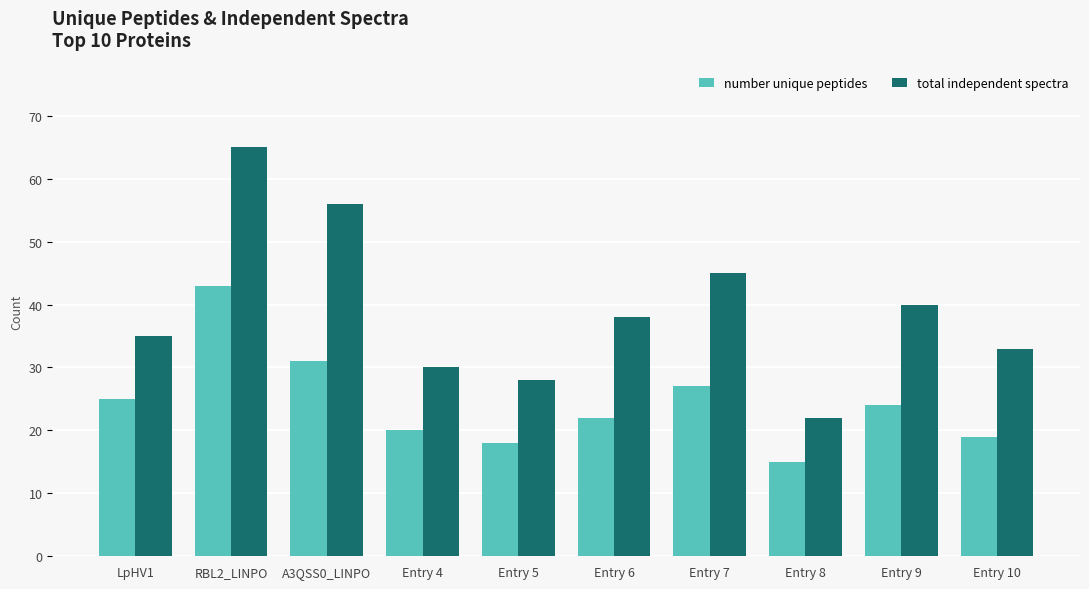

Which label corresponds to the smallest value in the chart?

Entry 8